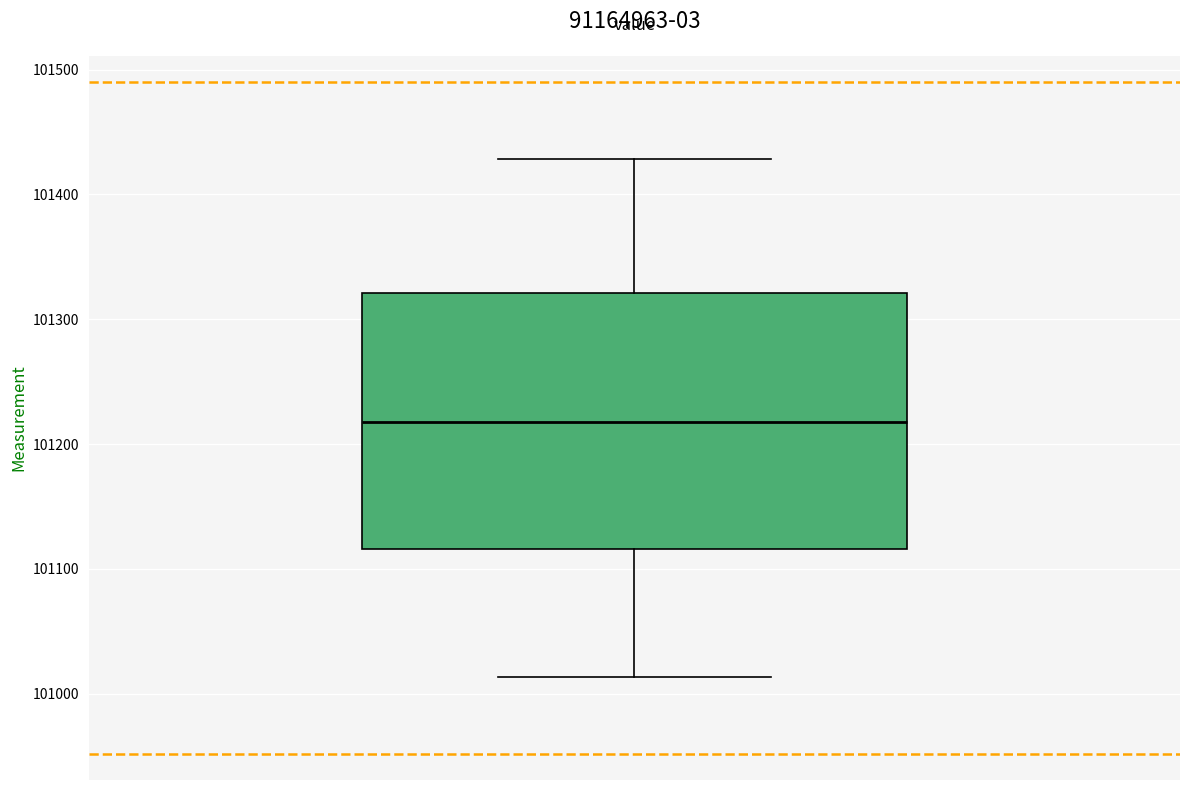

Where is the lower edge of the box on the y-axis? The values are not printed on the chart, so give them approximately, as read against the axis.

101120